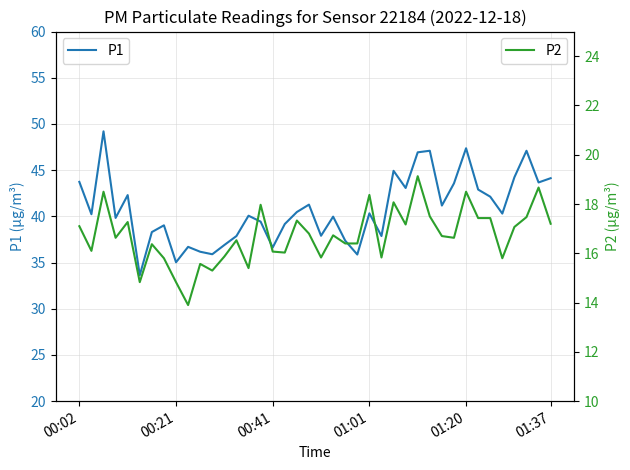

Is the value of P1 at 28 greater than the value of P2 at 15?

Yes